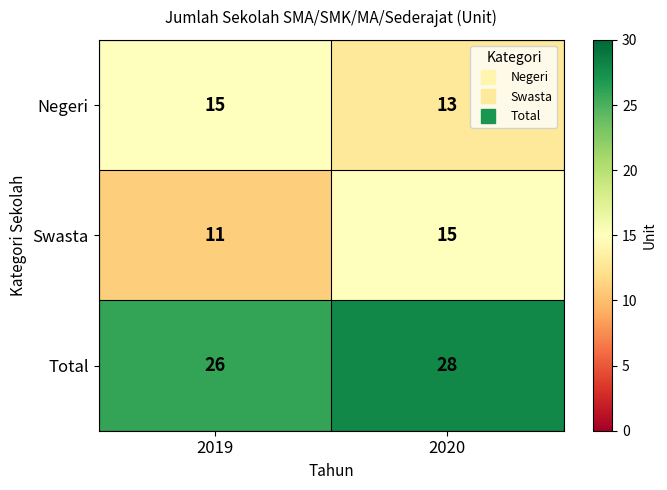

Reading left to right, what are all the values shown in this chart?

Negeri: 15	13
Swasta: 11	15
Total: 26	28